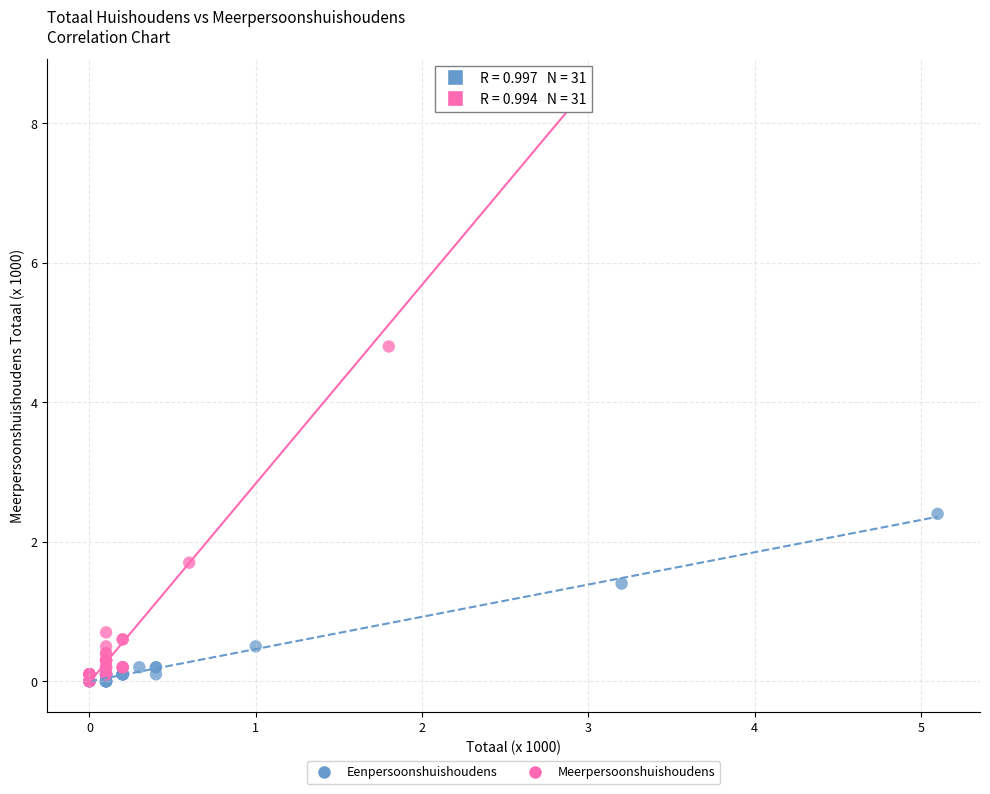

Which series reaches the maximum Y coordinate?

Meerpersoonshuishoudens